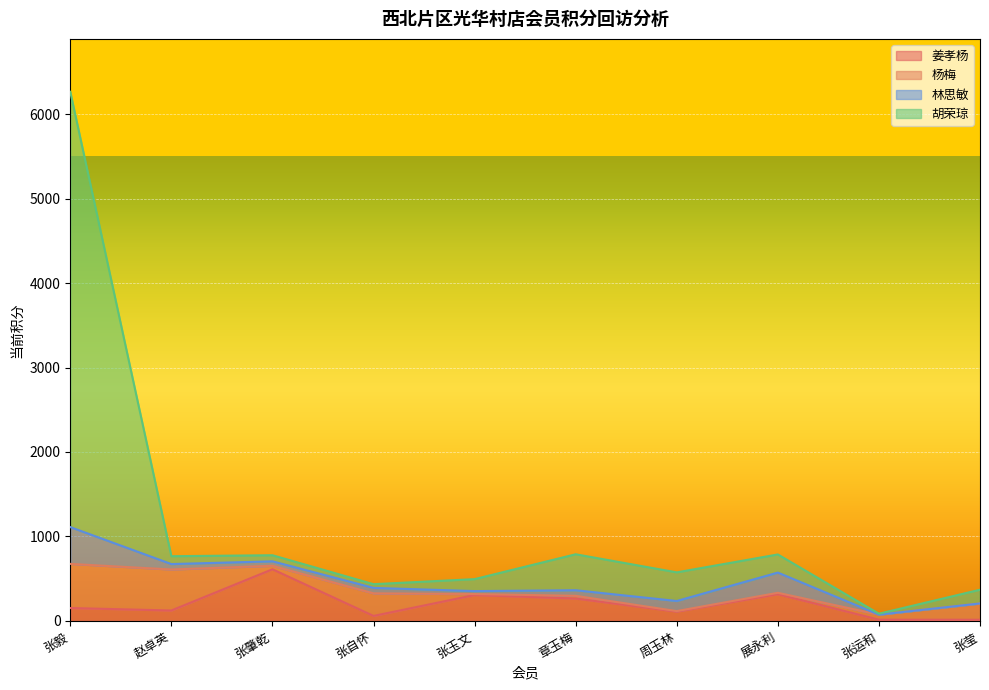

What position from the left is 周玉林?

7